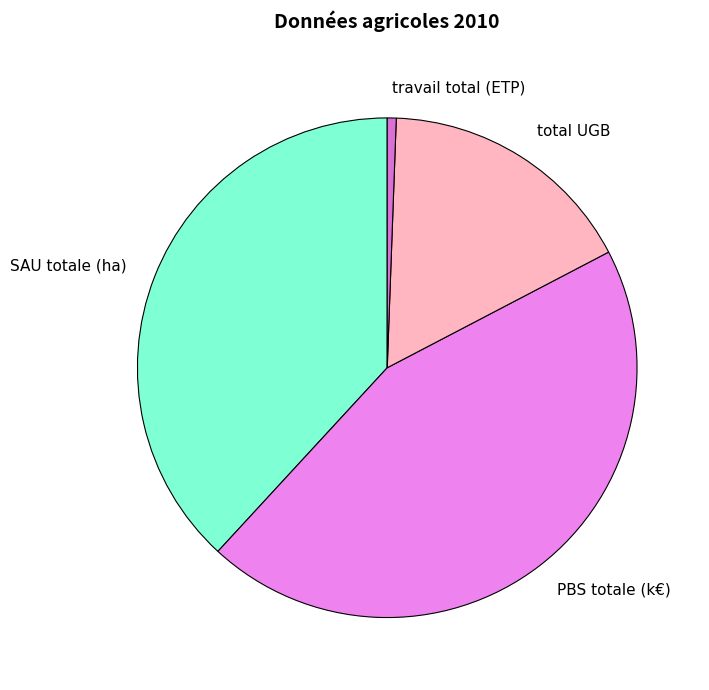

Which has a higher value, SAU totale (ha) or PBS totale (k€)?

PBS totale (k€)